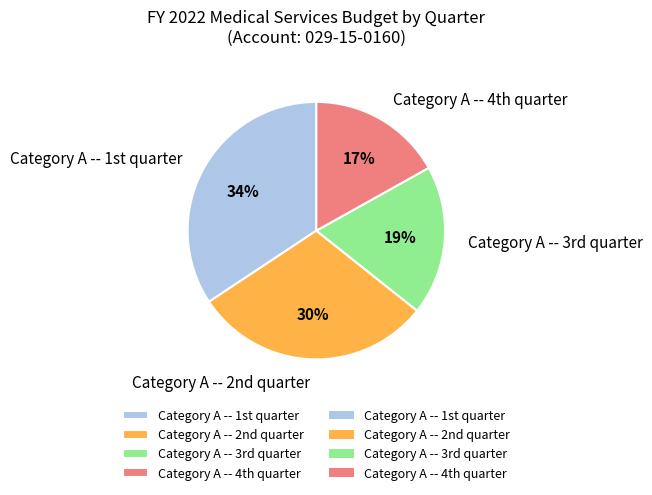

How many slices are in this pie chart?

4